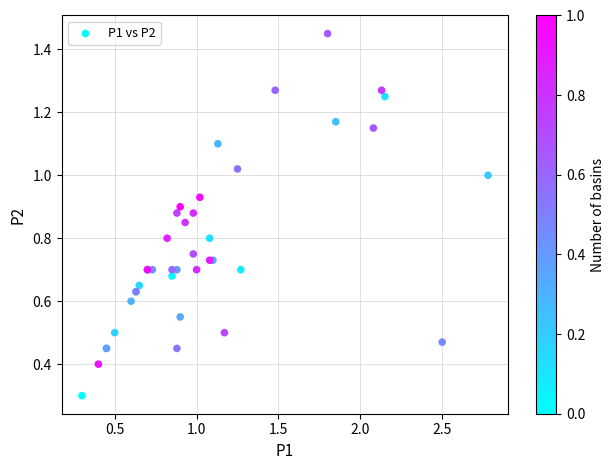

What Y value in the scatter plot is closest to 0?

0.3